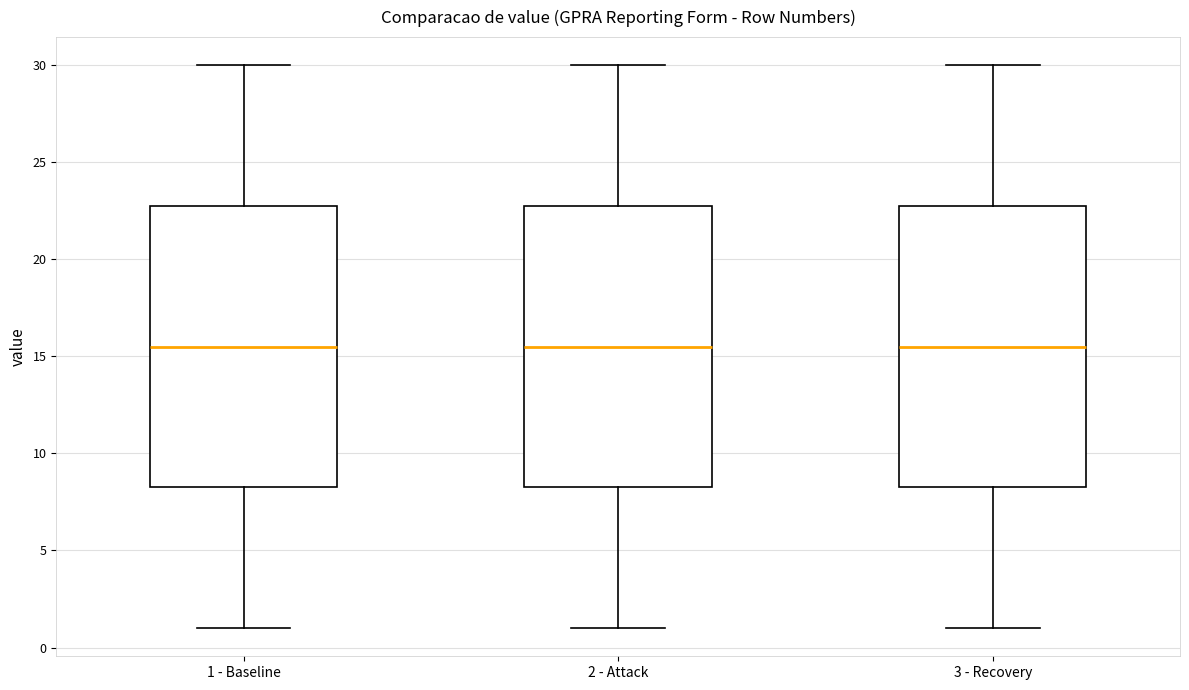

Reading left to right, transcribe this box plot: for each box, give where its median line is, the range the box spans, and where its two whiskers end, as read against the y-axis. The values are not printed on the chart, so give them approximately, as read against the axis.

1 - Baseline: median 15.5, box 8.5 to 23.0, whiskers 1.0 to 30.0
2 - Attack: median 15.5, box 8.5 to 23.0, whiskers 1.0 to 30.0
3 - Recovery: median 15.5, box 8.5 to 23.0, whiskers 1.0 to 30.0